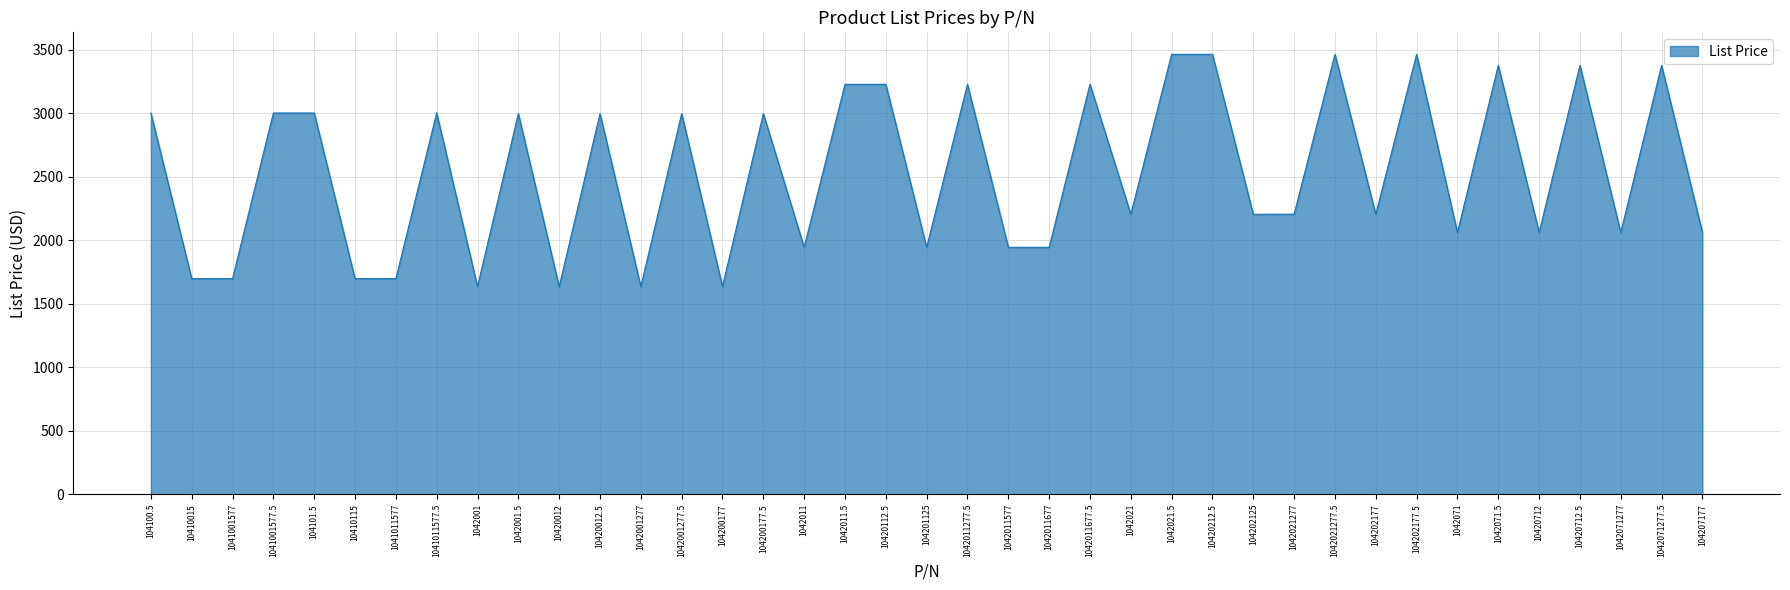

Read the value at 104101.5, to the nearest 100.

3000